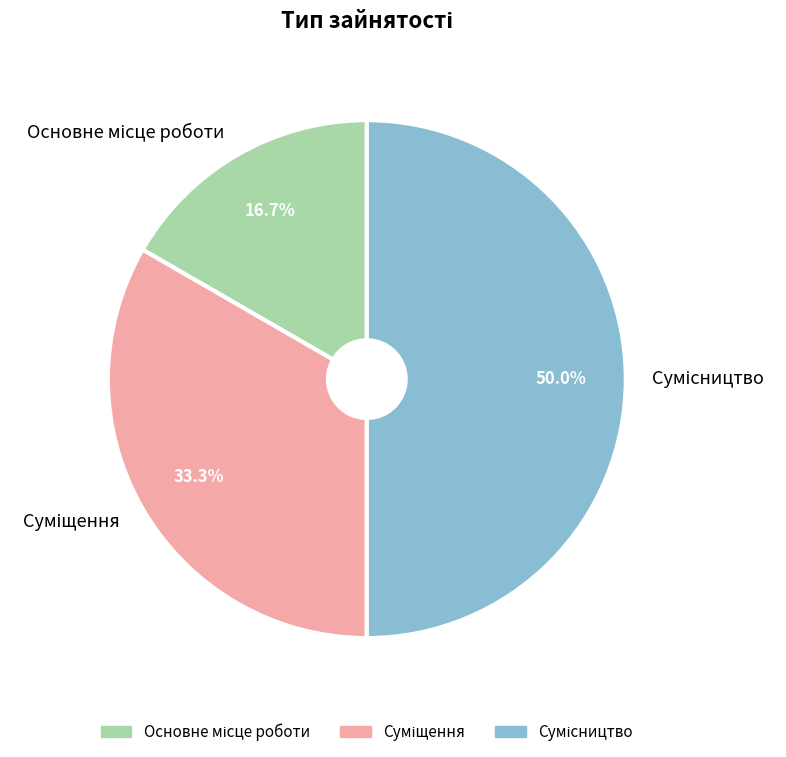

The Сумісництво slice represents 62% of the pie. True or false?

False